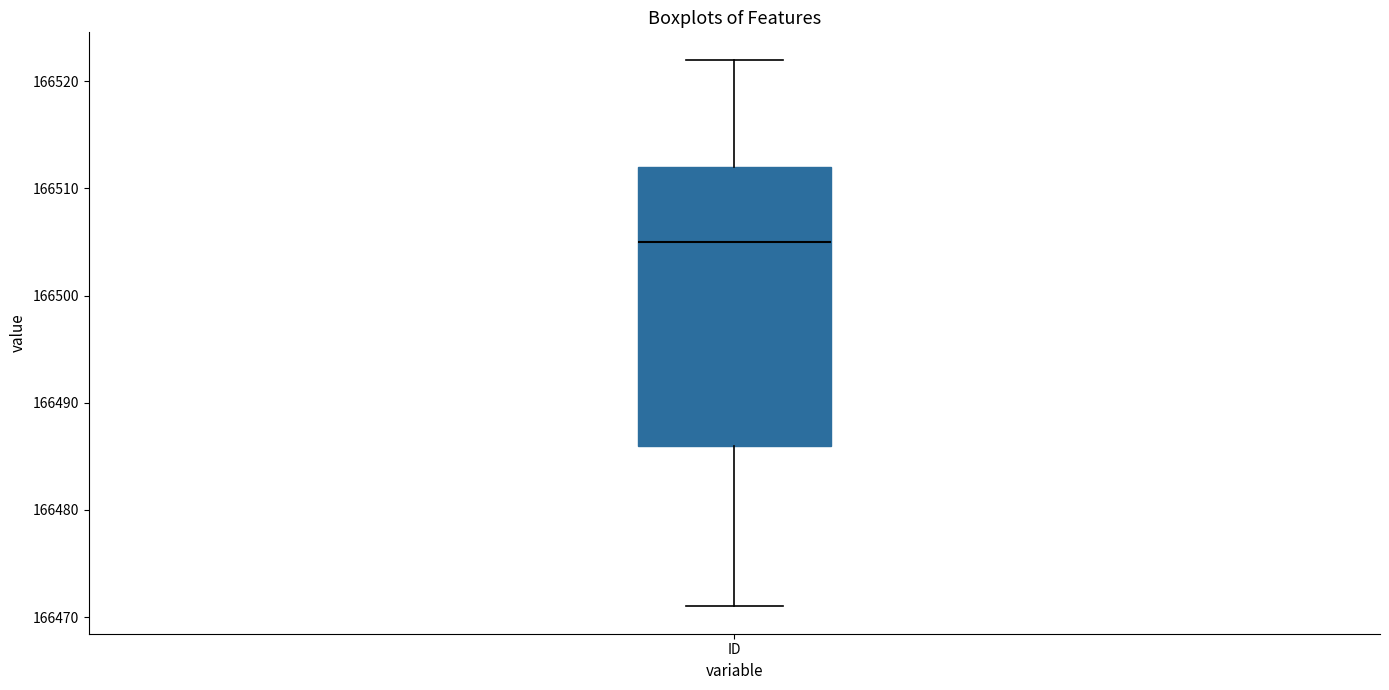

Read this box plot against the y-axis: the position of the median line, the range covered by the box, and the ends of both whiskers. The values are not printed on the chart, so give them approximately, as read against the axis.

median 166505, box 166486 to 166512, whiskers 166471 to 166522